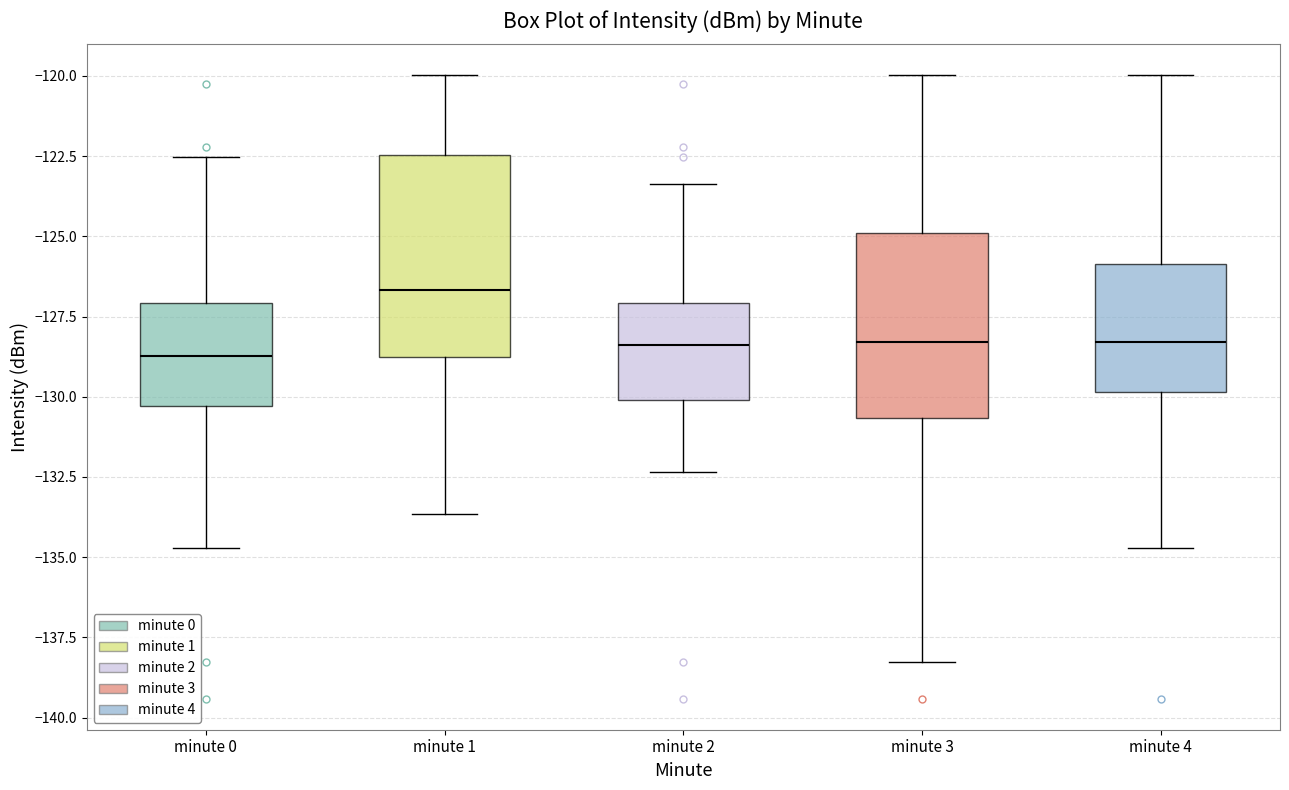

Reading left to right, read every box against the y-axis: the position of its median line, the range the box covers, and the ends of its whiskers. The values are not printed on the chart, so give them approximately, as read against the axis.

minute 0: median -128.5, box -130.5 to -127.0, whiskers -134.5 to -122.5
minute 1: median -126.5, box -129.0 to -122.5, whiskers -133.5 to -120.0
minute 2: median -128.5, box -130.0 to -127.0, whiskers -132.5 to -123.5
minute 3: median -128.5, box -130.5 to -125.0, whiskers -138.5 to -120.0
minute 4: median -128.5, box -130.0 to -126.0, whiskers -134.5 to -120.0